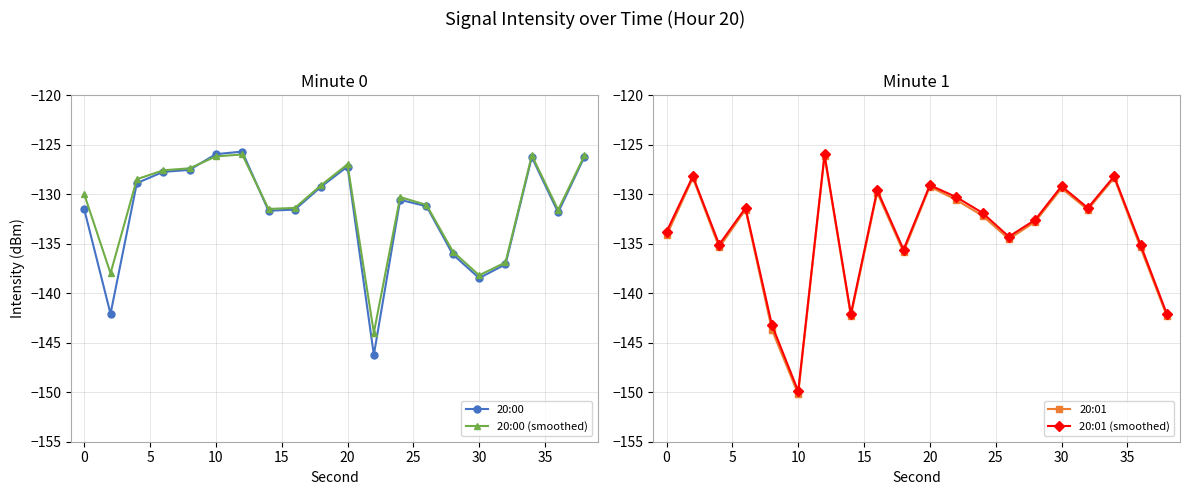

True or false: 20:00 (smoothed) has more than 1 interior local peaks.

True